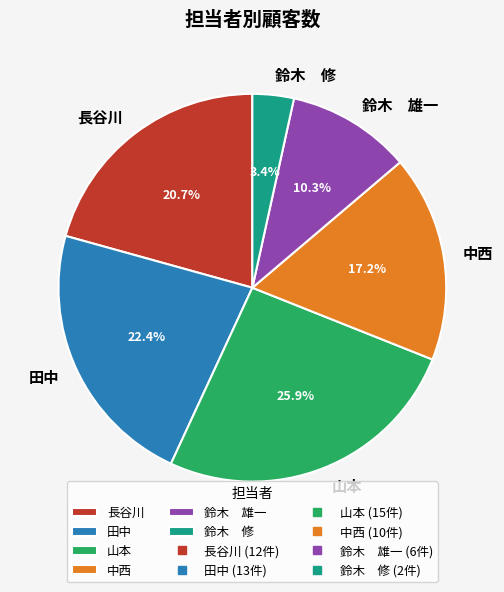

Is there any slice that represents more than half of the pie?

No